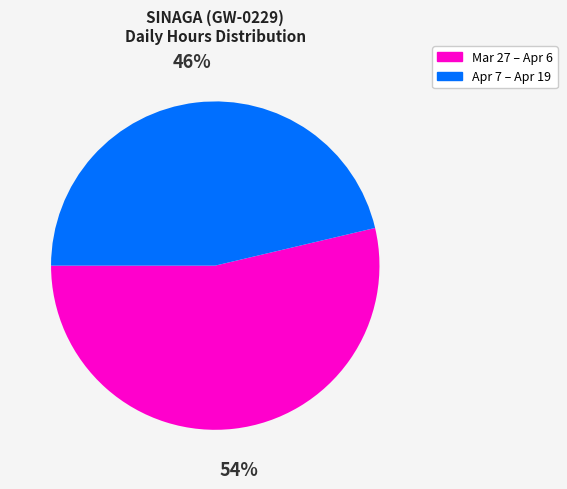

Is there a majority slice in this chart?

Yes